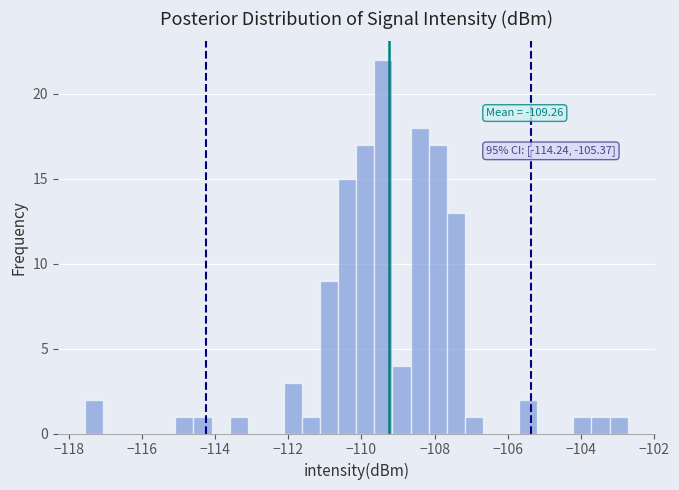

Read against the x-axis, roughly where is the centre of the tallest bar?

-109.4